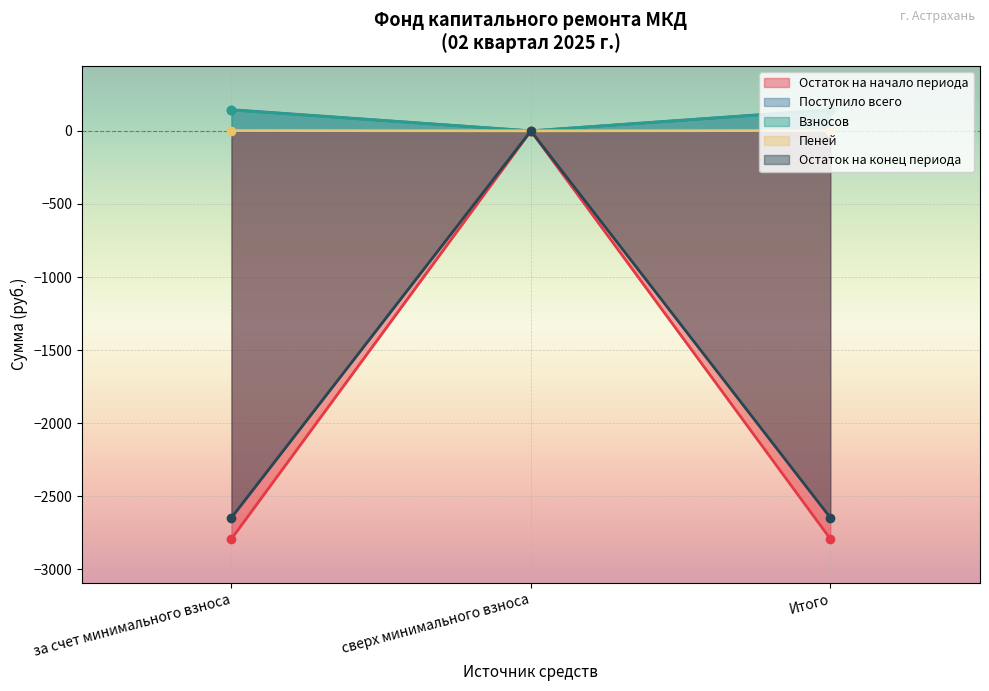

How many lines are shown in the chart?

5